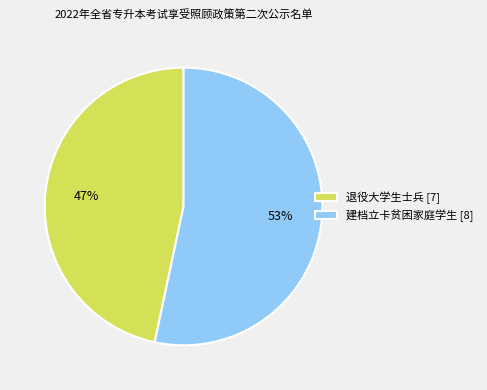

To the nearest percent, what is the average slice percentage?

50%